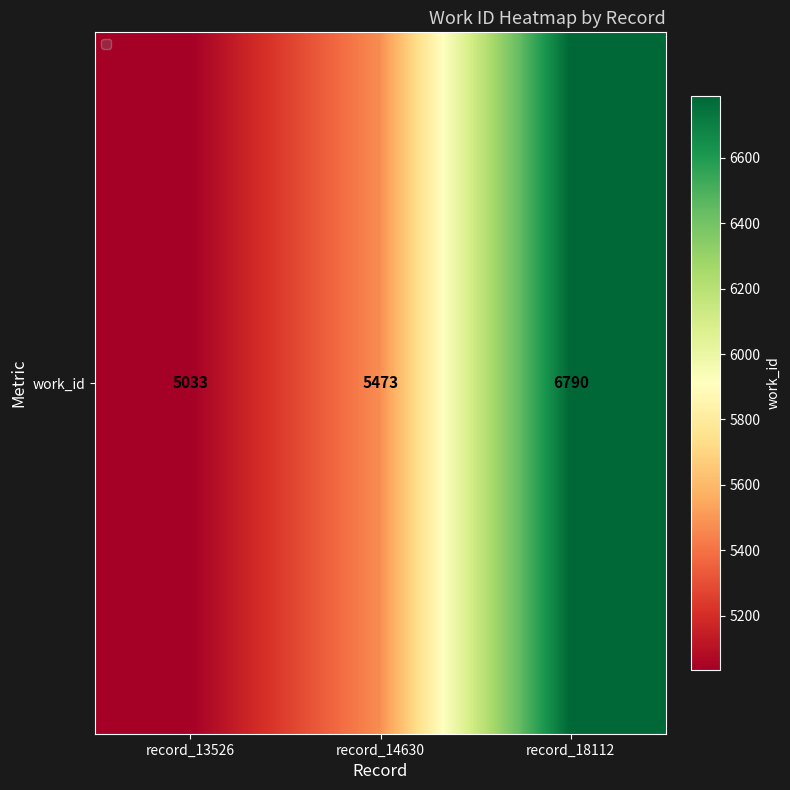

Reading left to right, list all the values displayed in this chart.

record_13526=5033	record_14630=5473	record_18112=6790